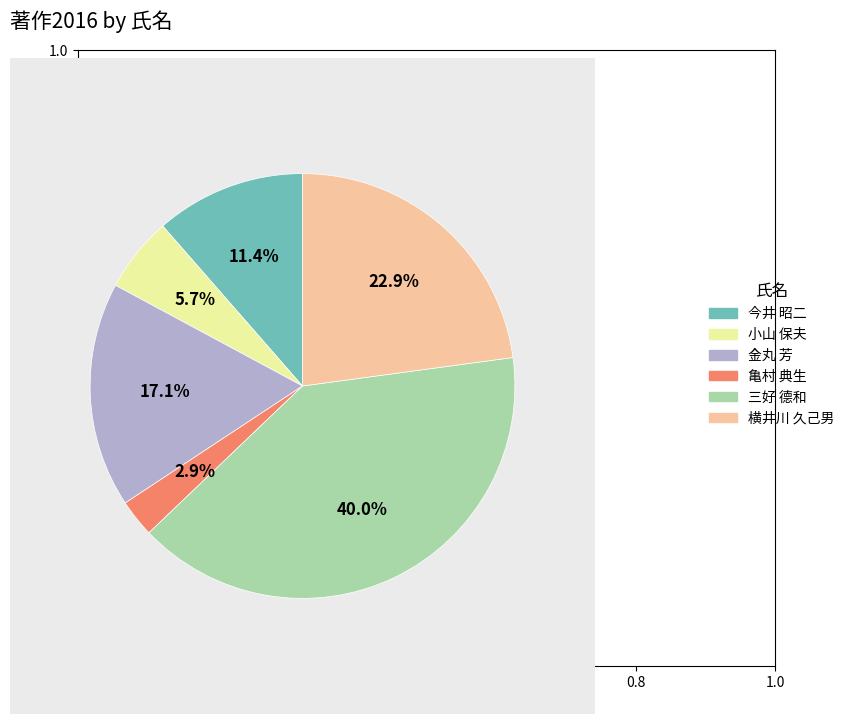

Which category has the biggest portion of the pie?

三好 德和